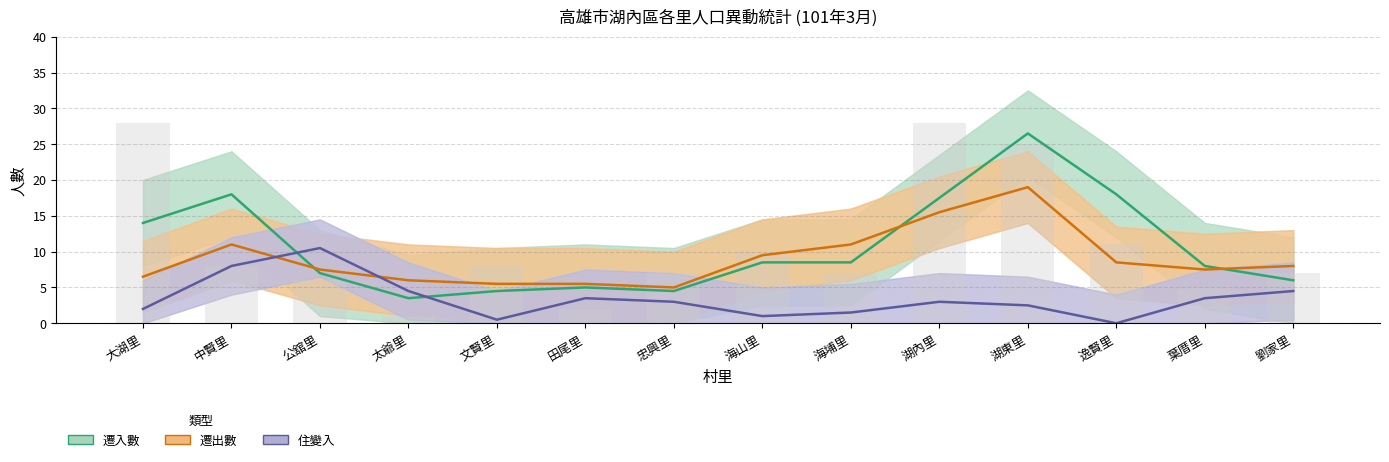

Which category has the lowest value in the 遷入數 series?

太爺里